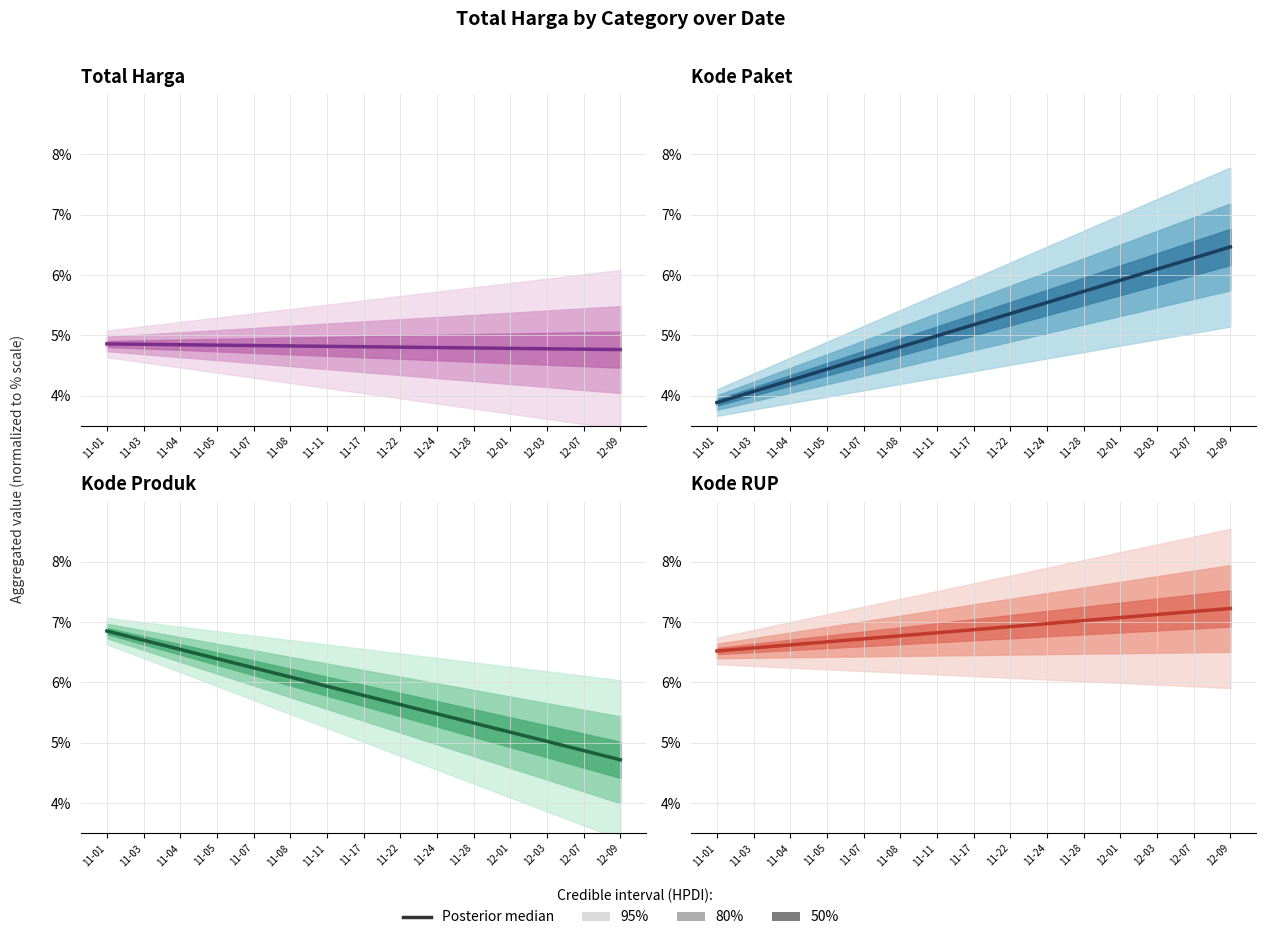

List the labels in order of value, largest first.

12-09, 12-07, 12-03, 12-01, 11-28, 11-24, 11-22, 11-17, 11-11, 11-08, 11-07, 11-05, 11-04, 11-03, 11-01